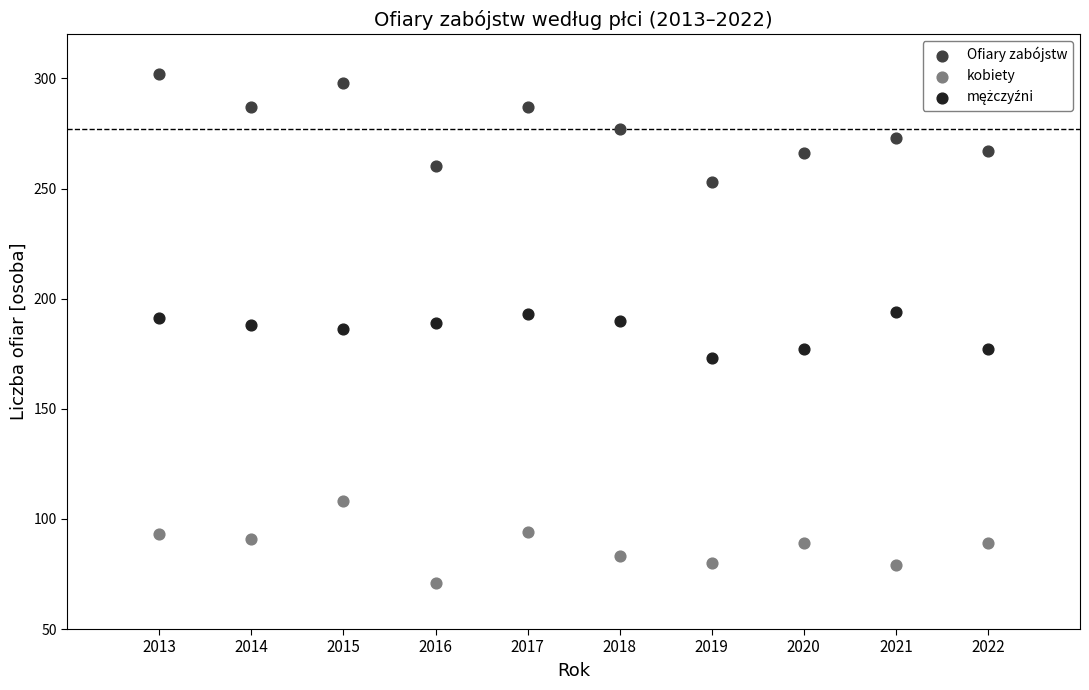

Which series reaches the maximum Y coordinate?

Ofiary zabójstw